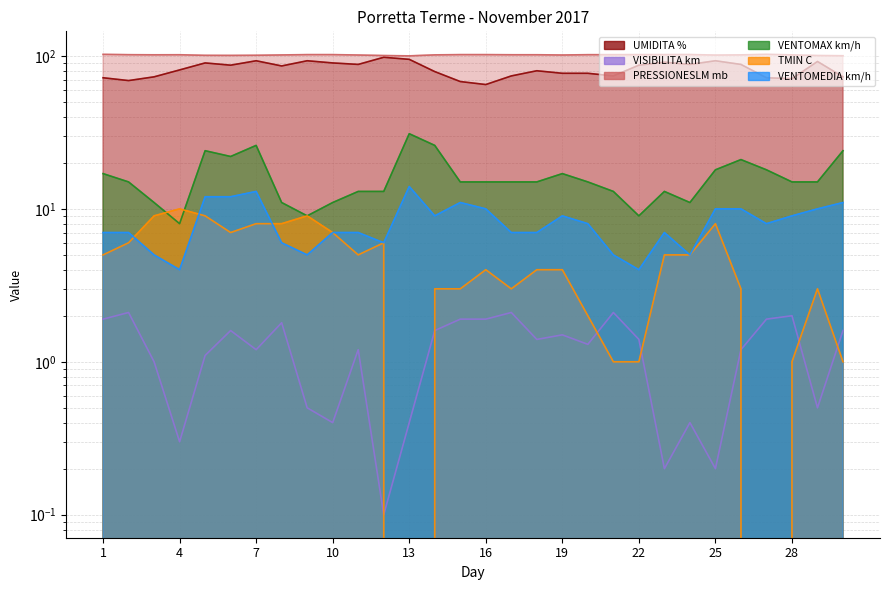

At which label is VENTOMEDIA km/h closest to 9?

14